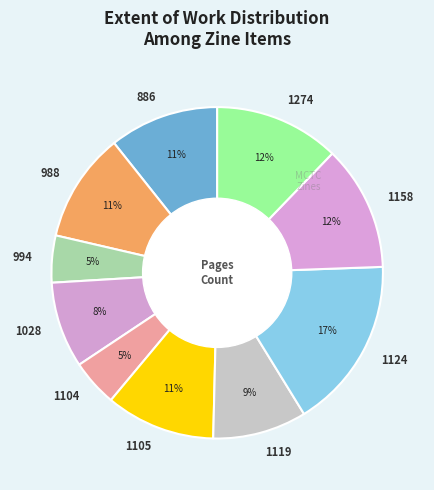

To the nearest percent, what percentage of the pie is 1274?

12%